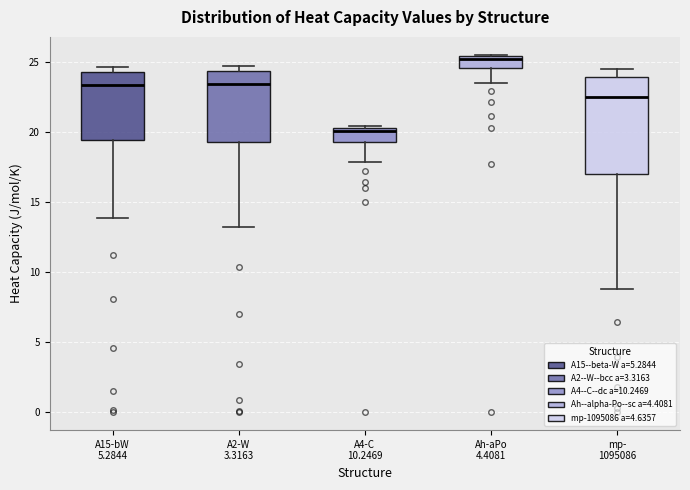

Reading left to right, read every box against the y-axis: the position of its median line, the range the box covers, and the ends of its whiskers. The values are not printed on the chart, so give them approximately, as read against the axis.

A15-bW 5.2844: median 23.5, box 19.5 to 24.5, whiskers 14.0 to 24.5 (just above the box's upper edge)
A2-W 3.3163: median 23.5, box 19.5 to 24.5, whiskers 13.0 to 24.5 (just above the box's upper edge)
A4-C 10.2469: median 20.0, box 19.5 to 20.5, whiskers 18.0 to 20.5
Ah-aPo 4.4081: median 25.5 (just below the box's upper edge), box 24.5 to 25.5, whiskers 23.5 to 25.5
mp- 1095086: median 22.5, box 17.0 to 24.0, whiskers 9.0 to 24.5